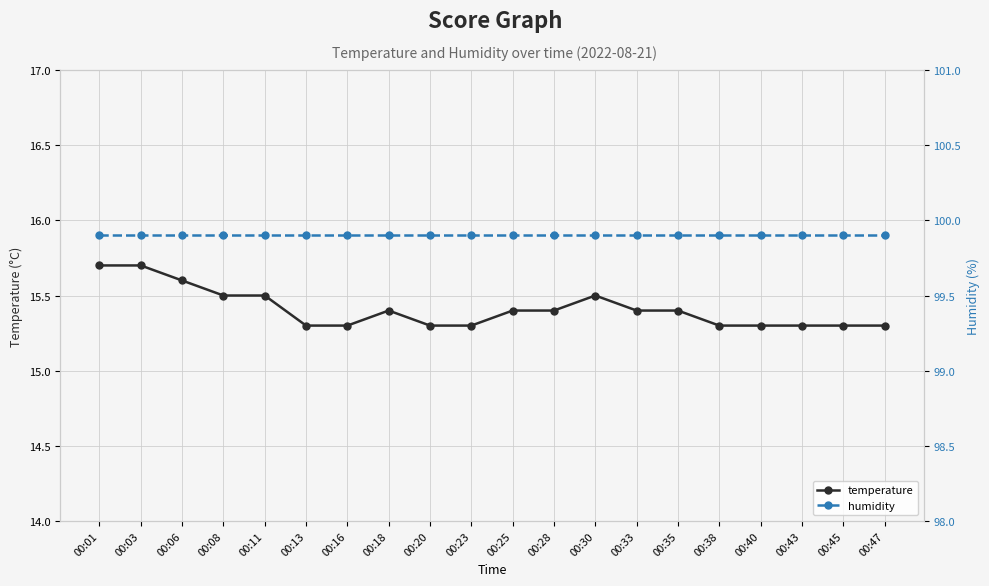

At which label is temperature closest to 15?

00:13